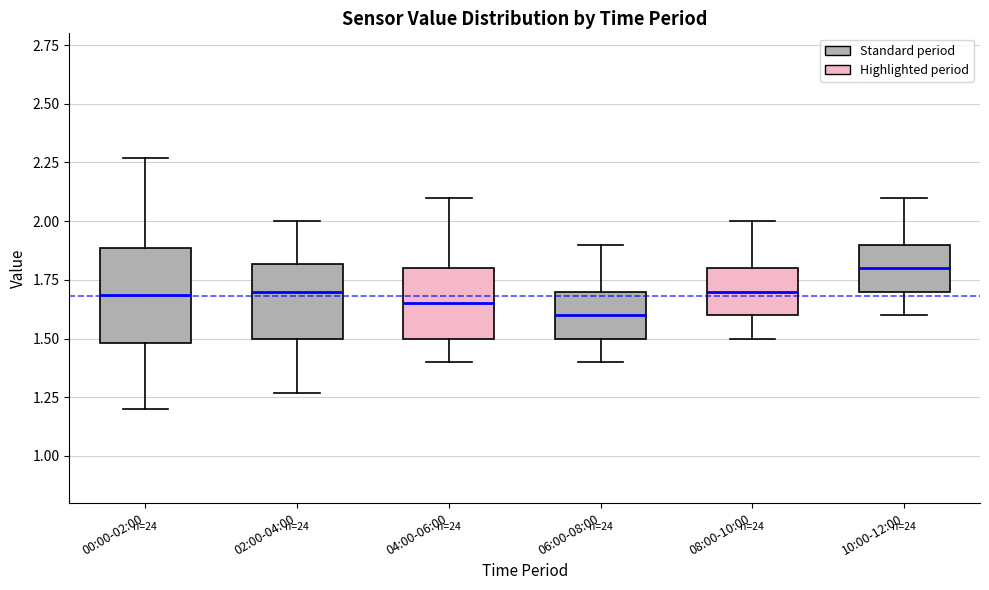

Reading left to right, transcribe this box plot: for each box, give where its median line is, the range the box spans, and where its two whiskers end, as read against the y-axis. The values are not printed on the chart, so give them approximately, as read against the axis.

00:00-02:00: median 1.70, box 1.50 to 1.90, whiskers 1.20 to 2.25
02:00-04:00: median 1.70, box 1.50 to 1.80, whiskers 1.25 to 2.00
04:00-06:00: median 1.65, box 1.50 to 1.80, whiskers 1.40 to 2.10
06:00-08:00: median 1.60, box 1.50 to 1.70, whiskers 1.40 to 1.90
08:00-10:00: median 1.70, box 1.60 to 1.80, whiskers 1.50 to 2.00
10:00-12:00: median 1.80, box 1.70 to 1.90, whiskers 1.60 to 2.10